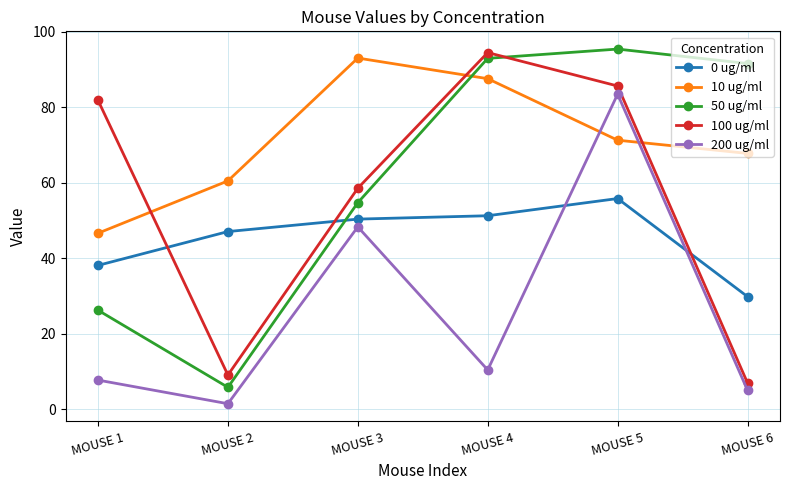

Reading left to right, transcribe all the data shown in this chart.

0 ug/ml: 38.1	47.0	50.3	51.2	55.8	29.8
10 ug/ml: 46.6	60.4	93.0	87.5	71.2	67.7
50 ug/ml: 26.2	5.8	54.7	92.9	95.4	91.5
100 ug/ml: 81.8	9.0	58.5	94.4	85.6	6.9
200 ug/ml: 7.7	1.4	48.3	10.4	83.4	5.0